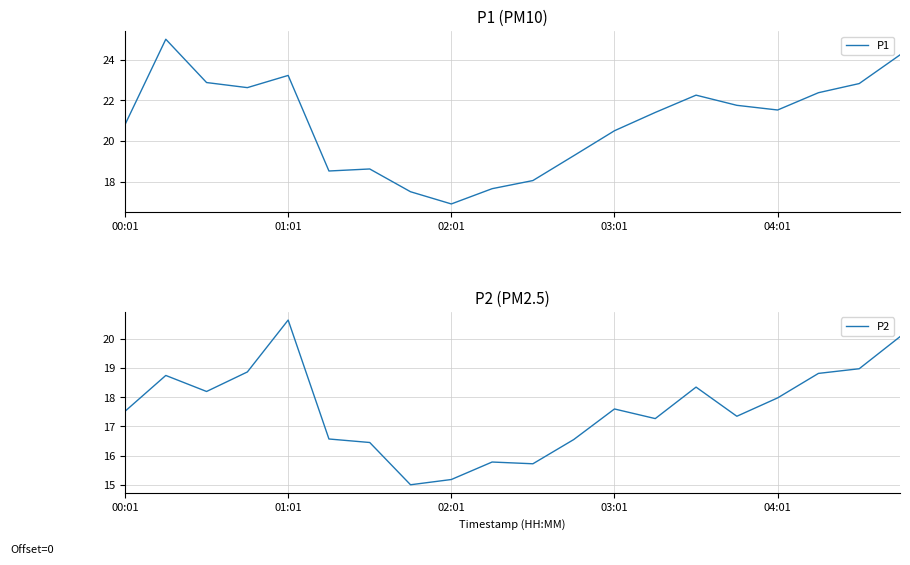

Count the number of categories in the chart.

20